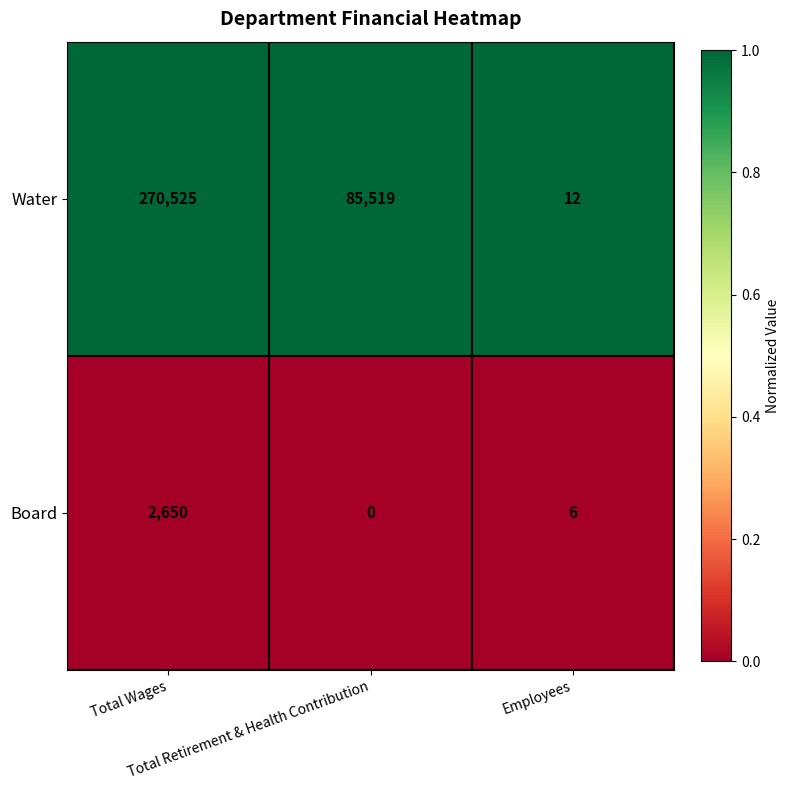

Between Total Retirement & Health Contribution and Employees, which series saw the biggest shift?

Water